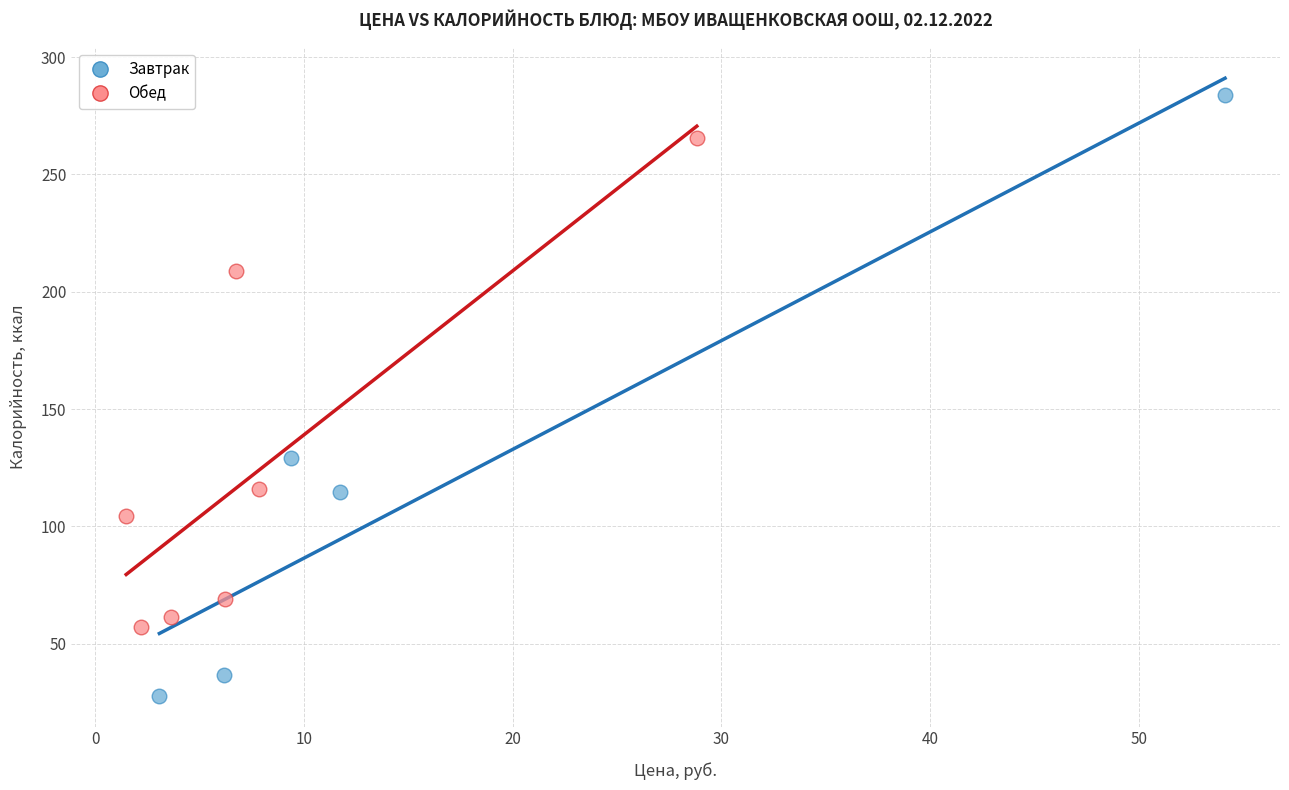

Which series has the widest spread of Y values?

Завтрак